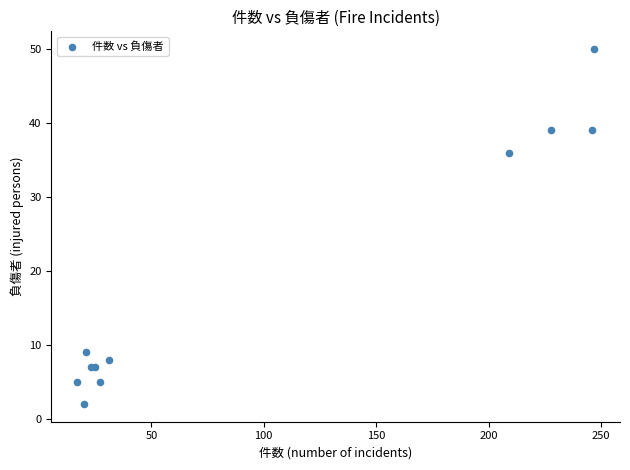

What Y value in the scatter plot is closest to 26?

36